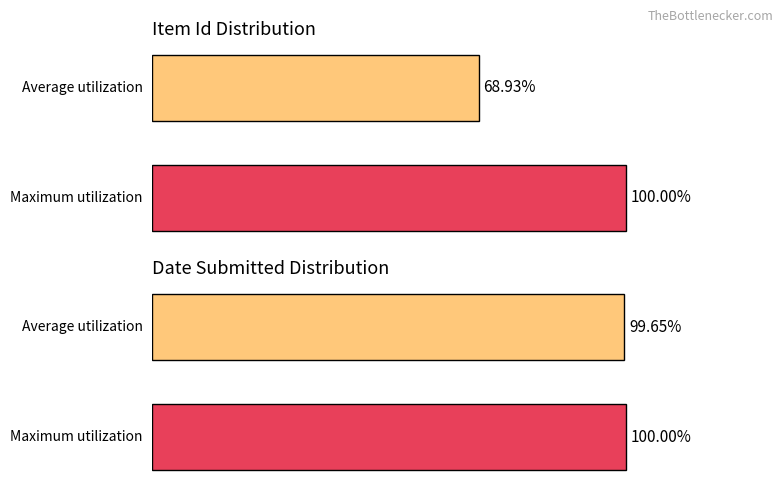

Reading left to right, list all the values displayed in this chart.

Average utilization: 100.0	68.9
Date Submitted: 100.0	99.7